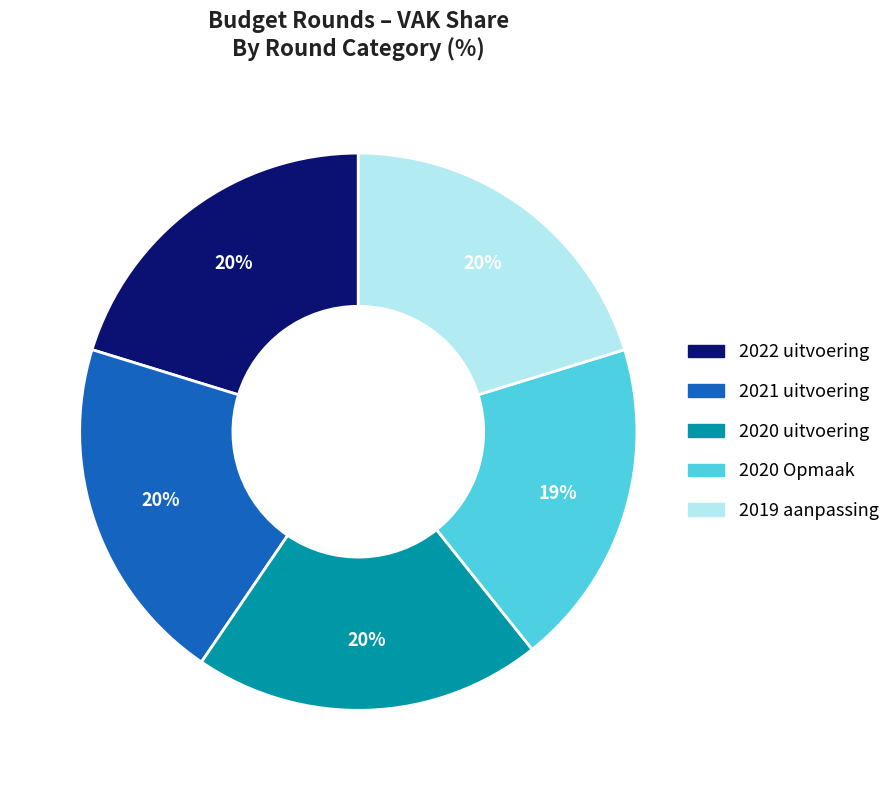

To the nearest percent, what is the difference between the largest and smallest slice percentages?

1%